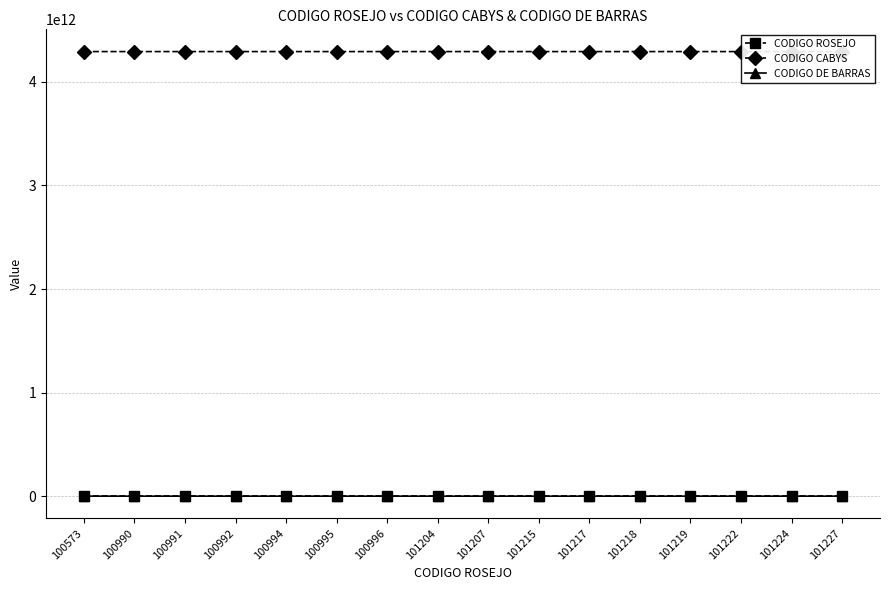

What is the sum of the CODIGO DE BARRAS values at 100990 and 101215?

123456